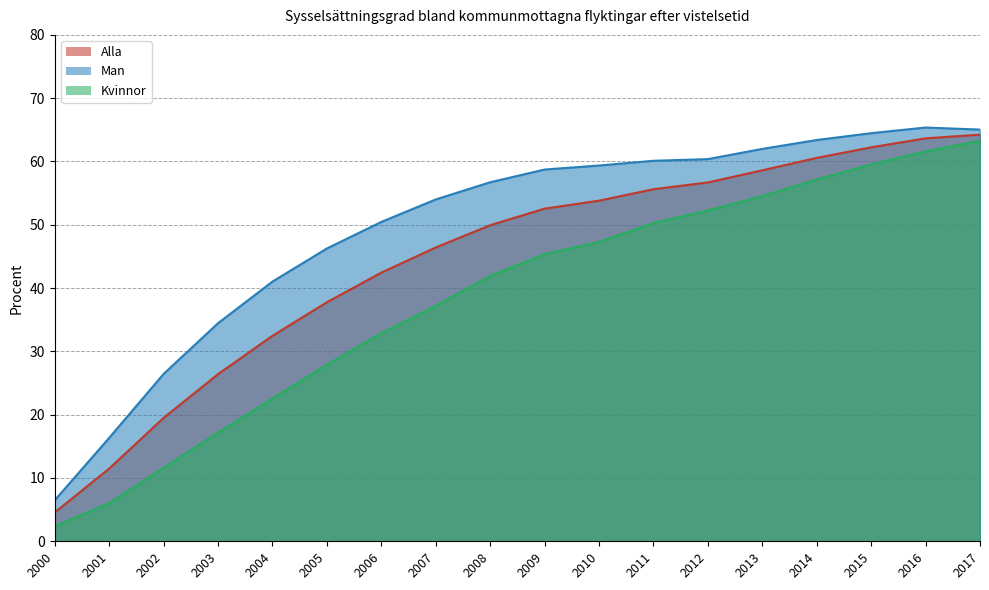

Reading left to right, list all the values displayed in this chart.

Alla: 4.6	11.5	19.5	26.4	32.5	37.8	42.4	46.4	49.9	52.5	53.8	55.6	56.7	58.6	60.6	62.2	63.7	64.2
Man: 6.5	16.3	26.4	34.5	41.0	46.3	50.5	54.0	56.7	58.7	59.4	60.1	60.4	62.0	63.4	64.5	65.4	65.0
Kvinnor: 2.4	6.0	11.6	17.2	22.5	27.9	32.9	37.2	41.9	45.4	47.3	50.3	52.3	54.5	57.2	59.5	61.6	63.3